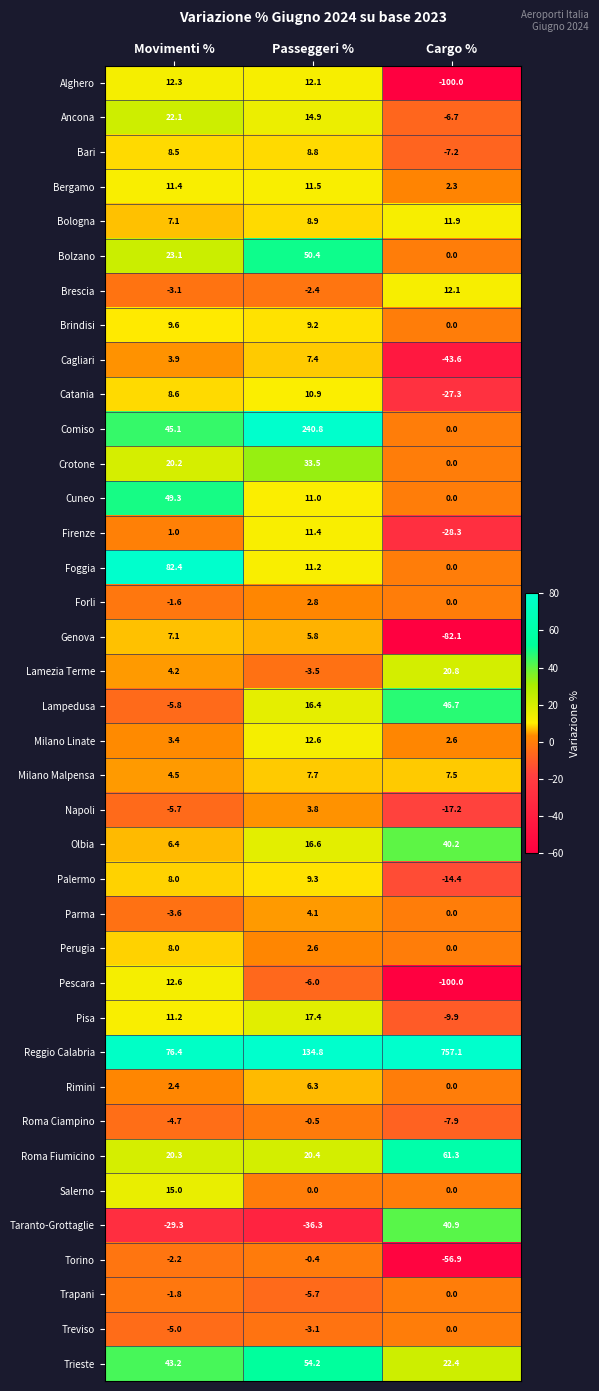

What value does the Bari series have at Movimenti %?

8.5